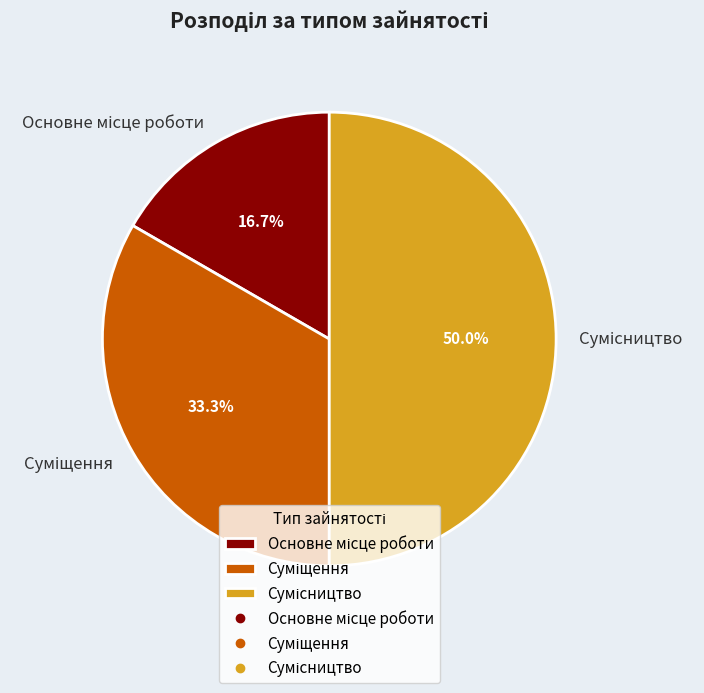

How many slices are in this pie chart?

3